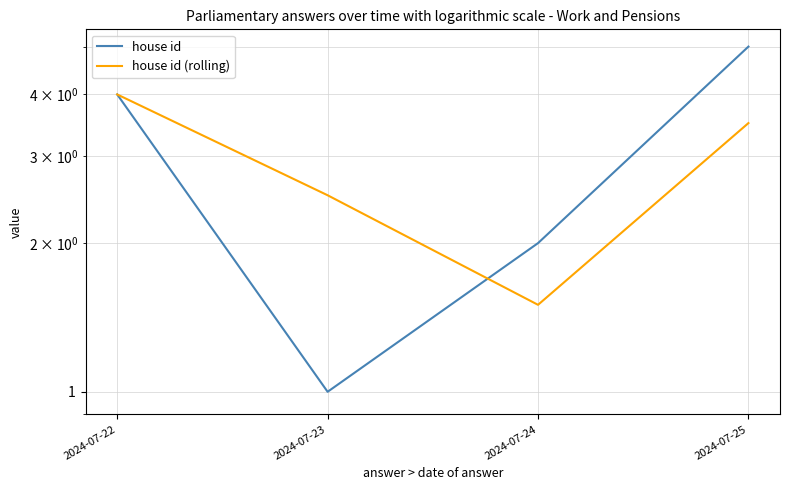

What is the difference between the maximum and minimum values in the house id (rolling) series?

2.5